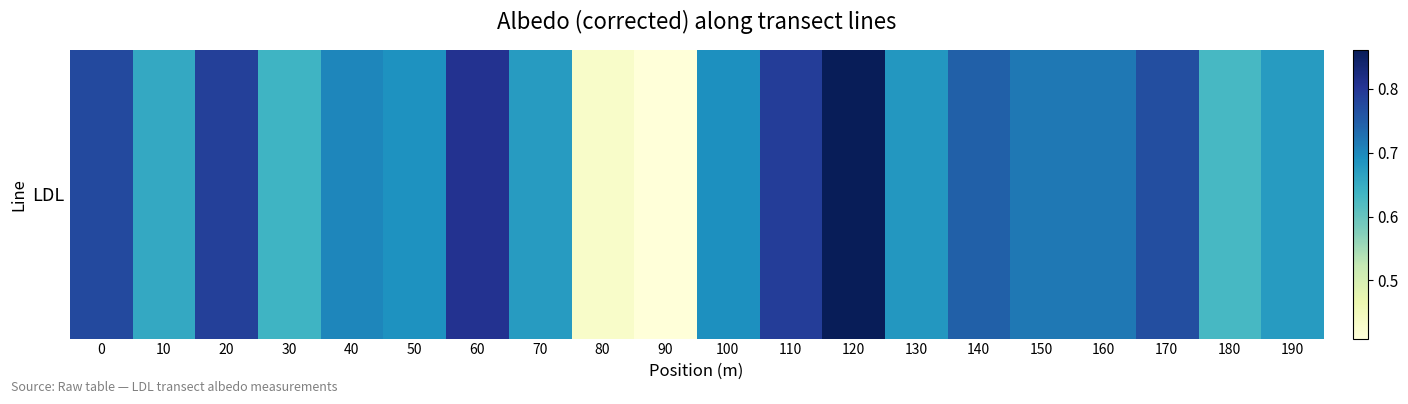

Rank the categories by value from highest to lowest.

120, 60, 110, 20, 0, 170, 140, 150, 160, 40, 100, 50, 130, 70, 190, 10, 30, 180, 80, 90